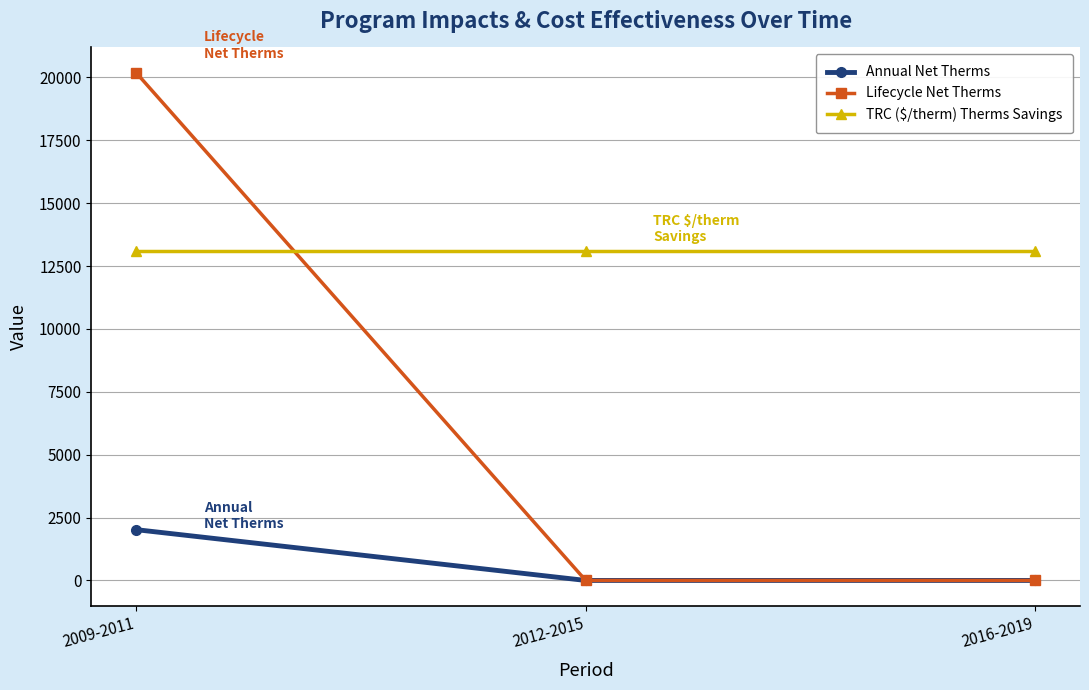

What is the difference between the highest and lowest values at 2009-2011?

18165.2